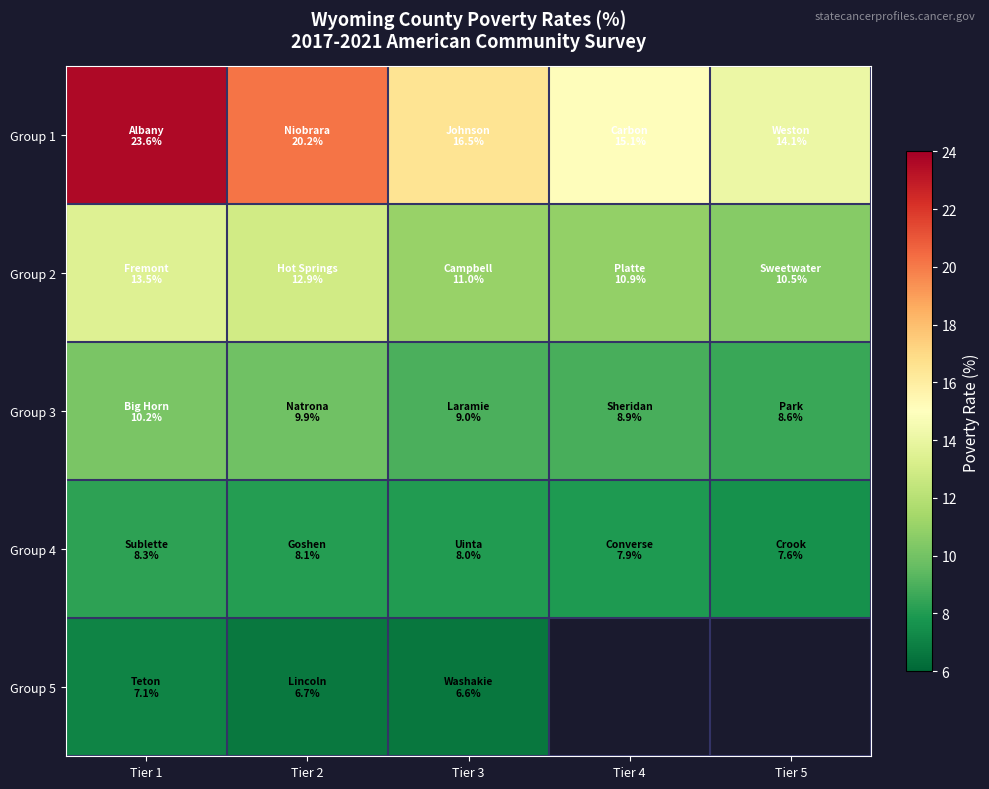

What is the sum of the Group 4 values at Tier 5 and Tier 3?

15.6